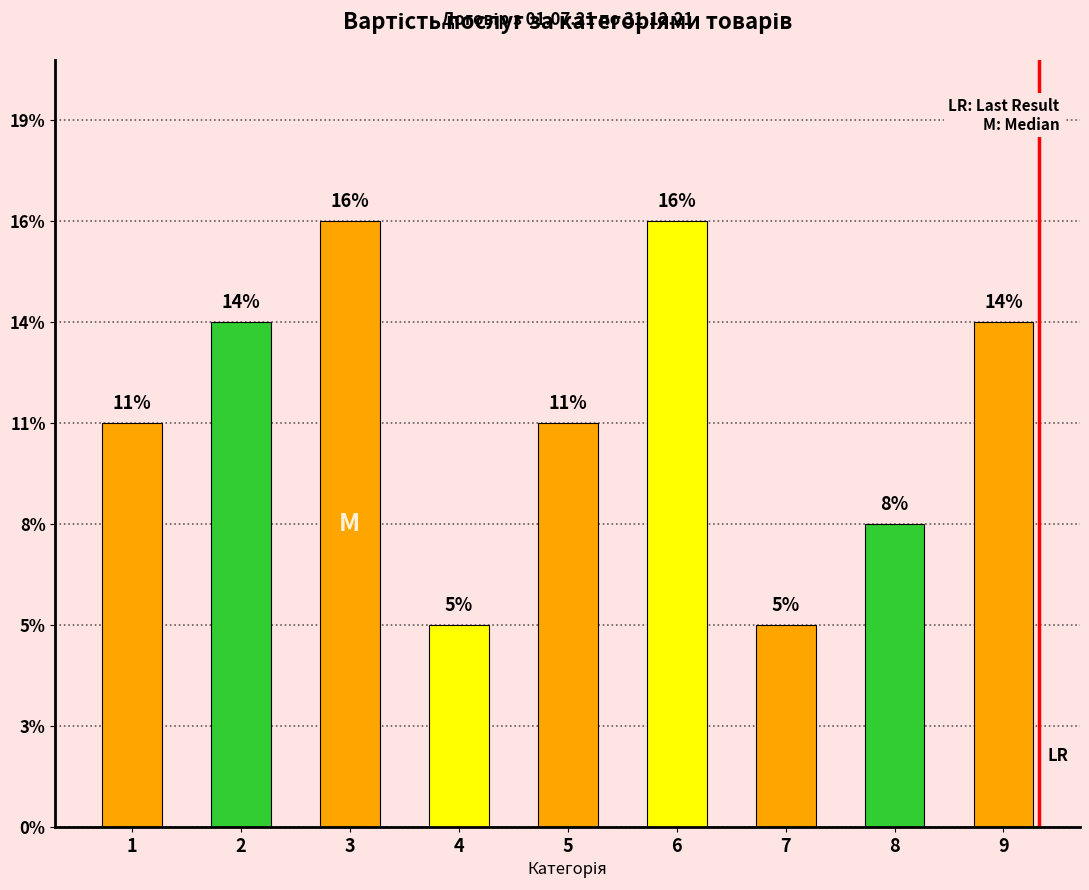

Which category has the highest value across all series?

3